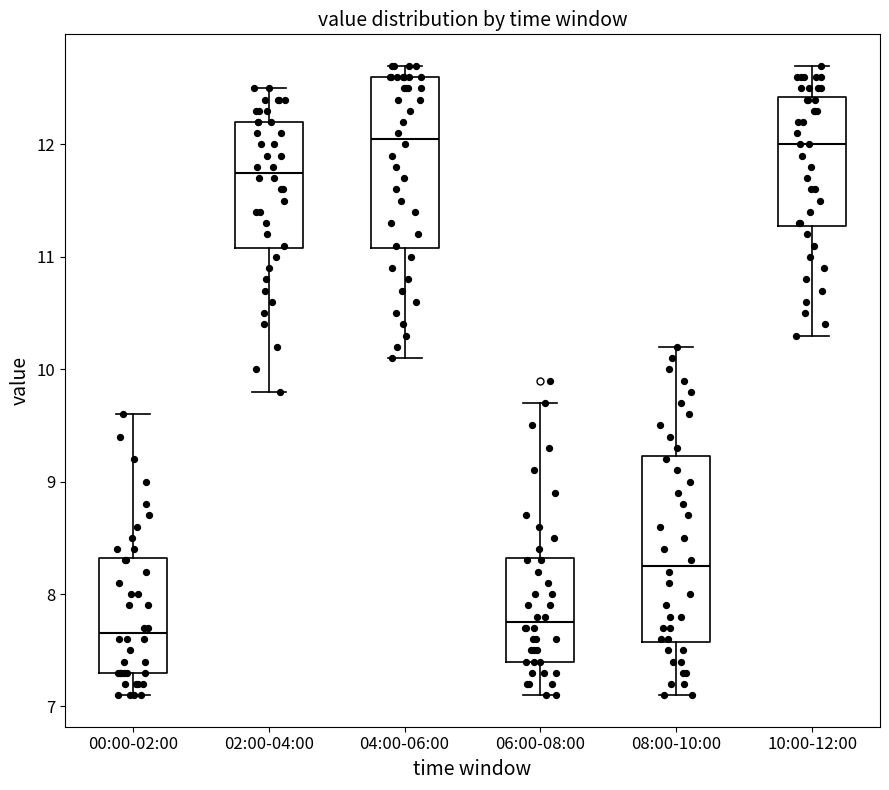

Comparing the boxes themselves (not the whiskers), which one is the tallest?

08:00-10:00